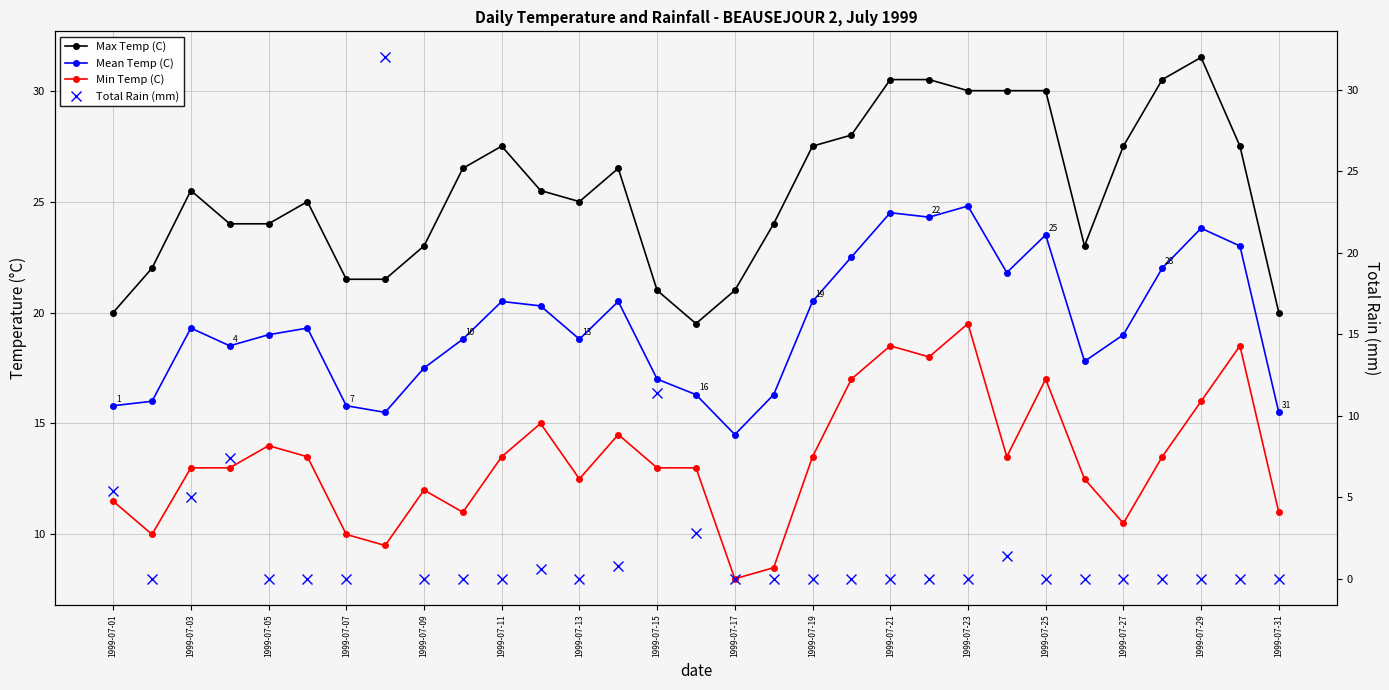

Rank the series at 1999-07-31 from highest to lowest value.

Max Temp (C), Mean Temp (C), Min Temp (C), Total Rain (mm)